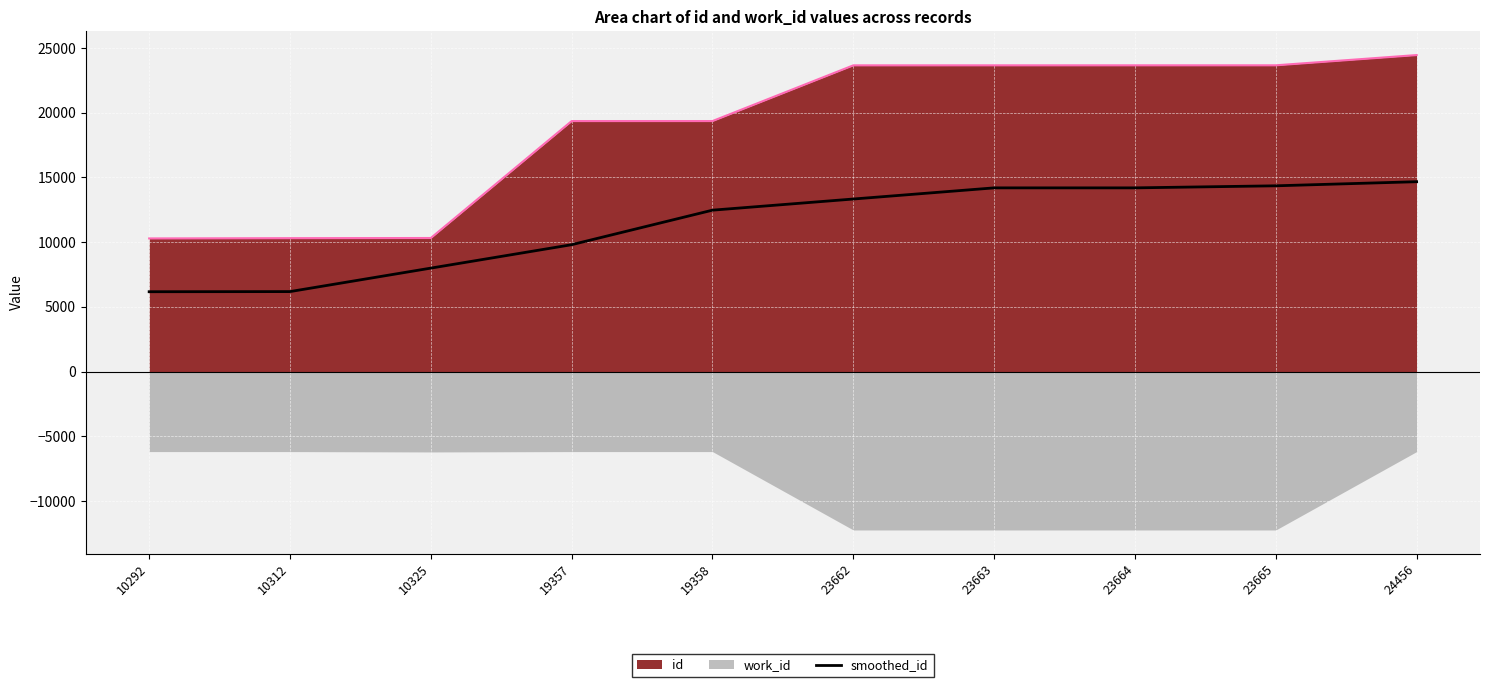

How many lines are shown in the chart?

1